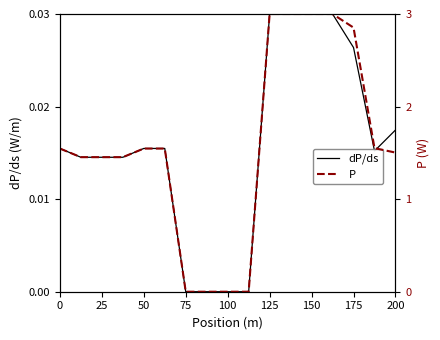

What is the difference between the maximum and minimum values in the P series?

3.0